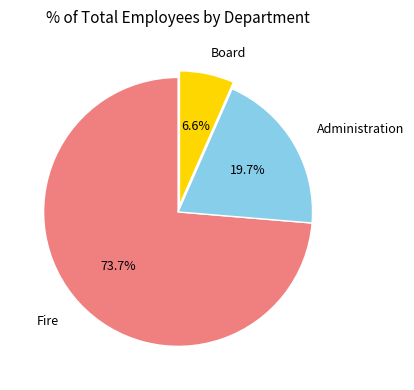

What portion of the pie excludes Fire?

26.3%